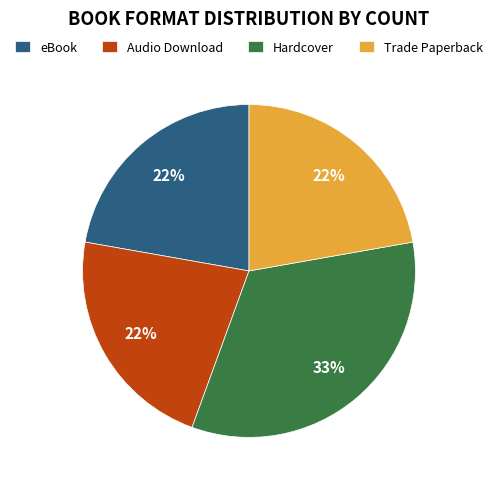

To the nearest percent, what is the average slice percentage?

25%